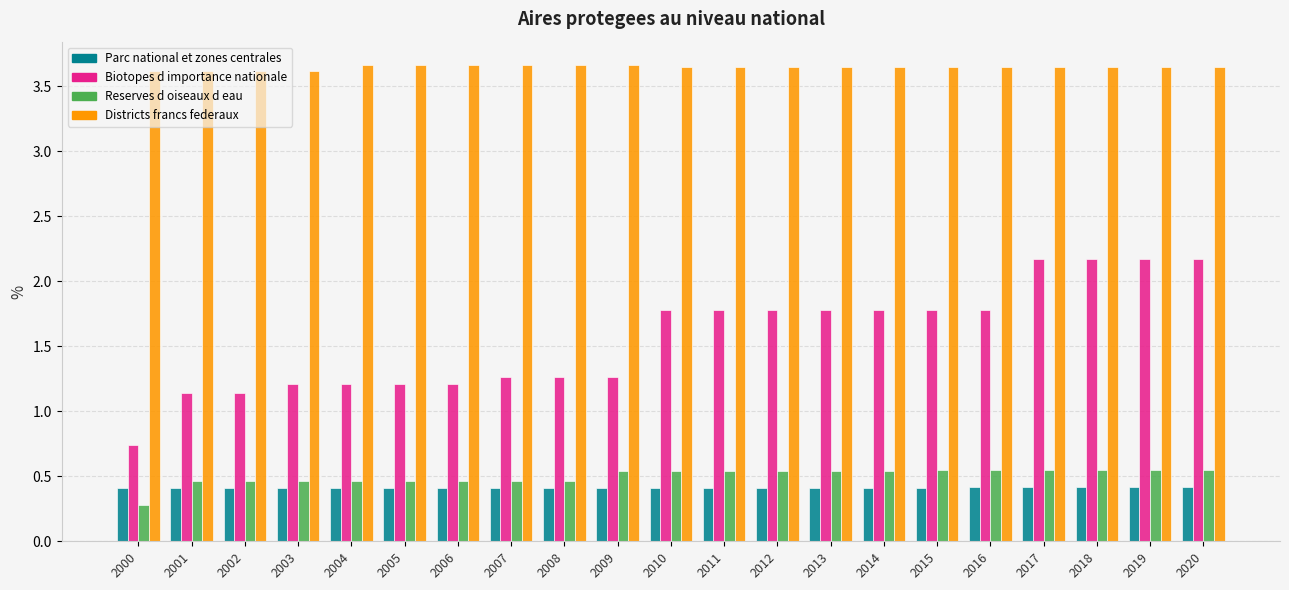

What is the difference between the highest and lowest values at 2011?

3.2